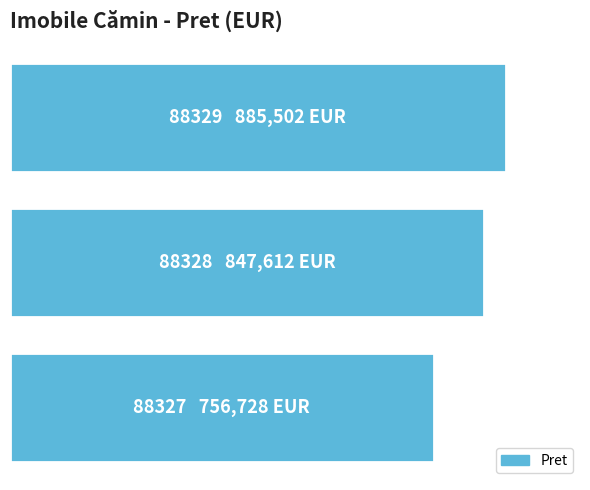

Rank the categories by value from highest to lowest.

0, 1, 2